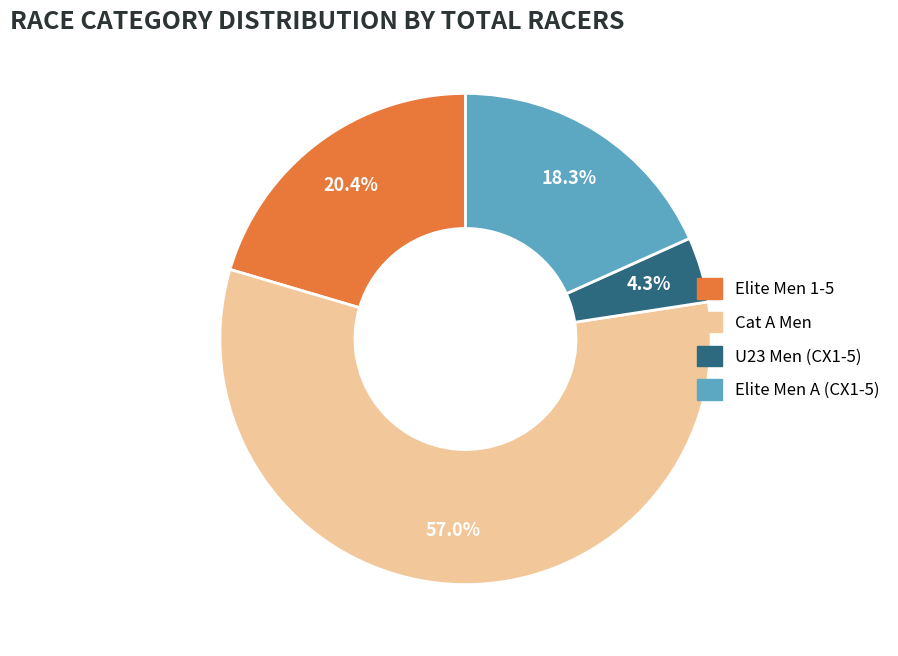

Rank the categories by value from lowest to highest.

U23 Men (CX1-5), Elite Men A (CX1-5), Elite Men 1-5, Cat A Men